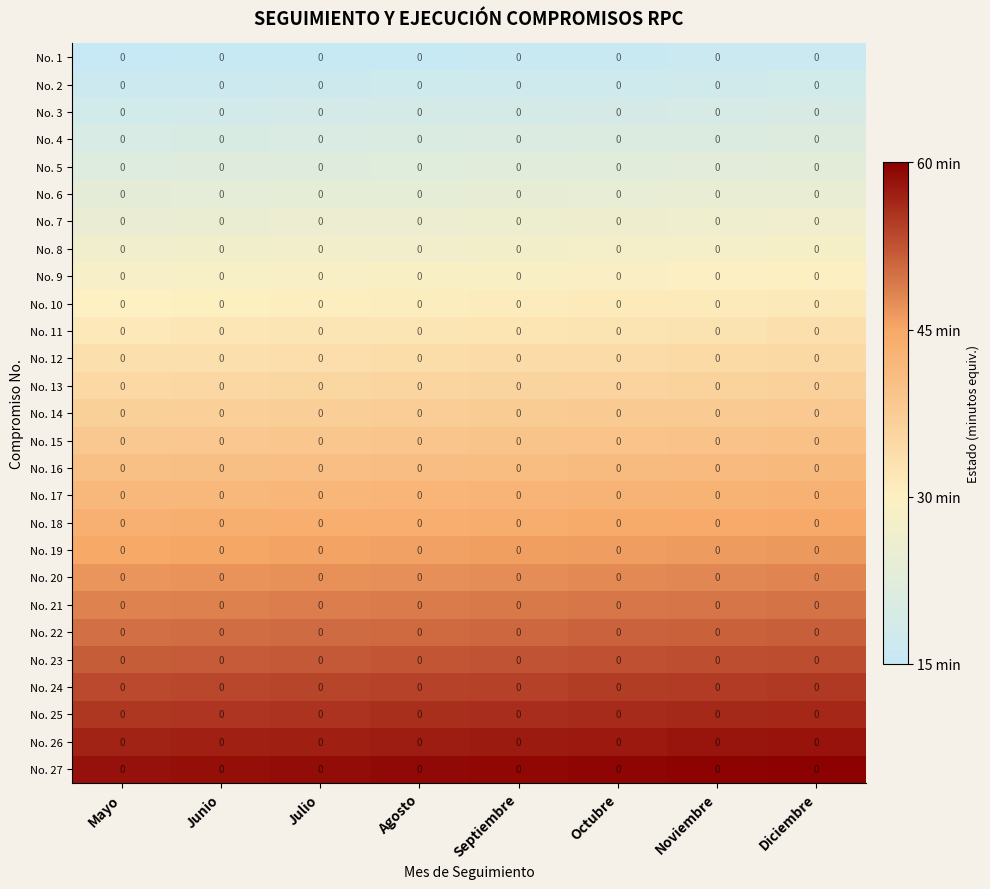

Between Septiembre and Julio, which is larger?

Septiembre